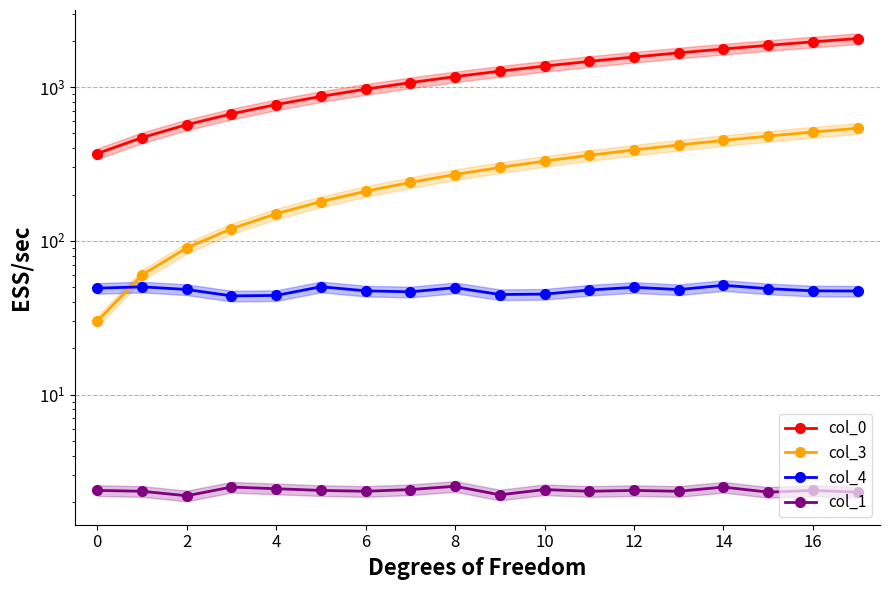

What is the value of the col_4 point at the 7th from the left?

47.3